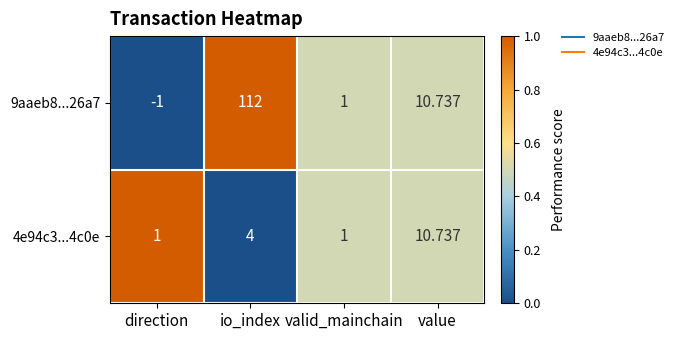

At which label does 9aaeb8...26a7 first exceed 10?

io_index